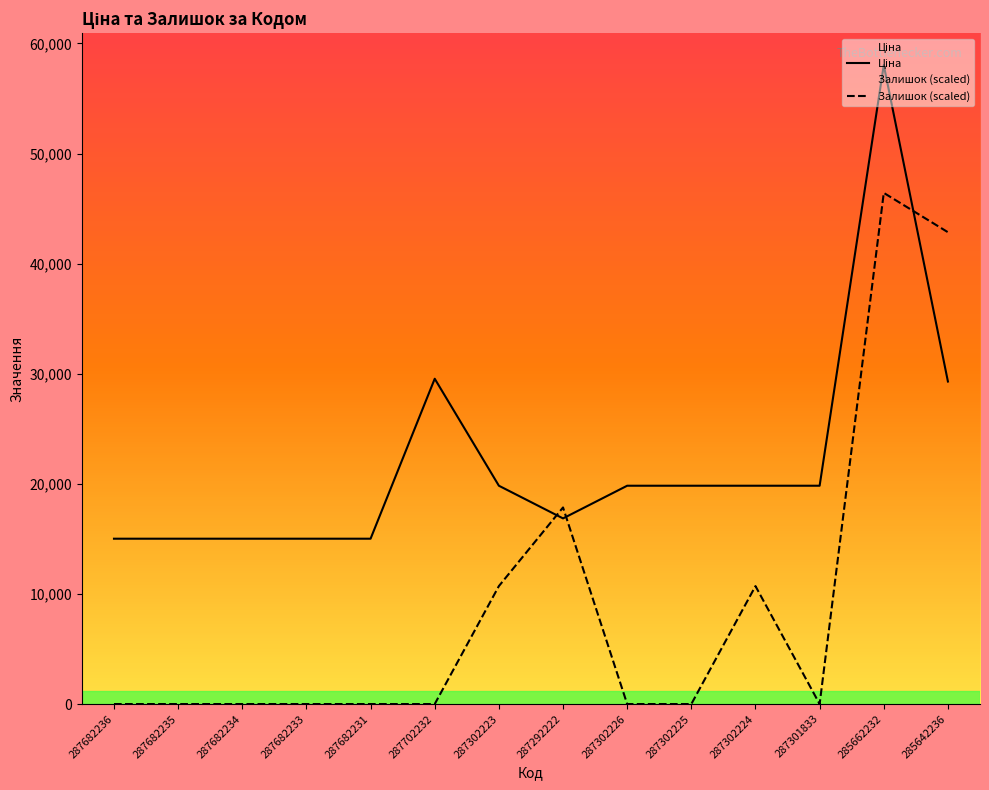

List the labels in order of Ціна value, largest first.

285662232, 287702232, 285642236, 287302223, 287302226, 287302225, 287302224, 287301833, 287292222, 287682236, 287682235, 287682234, 287682233, 287682231